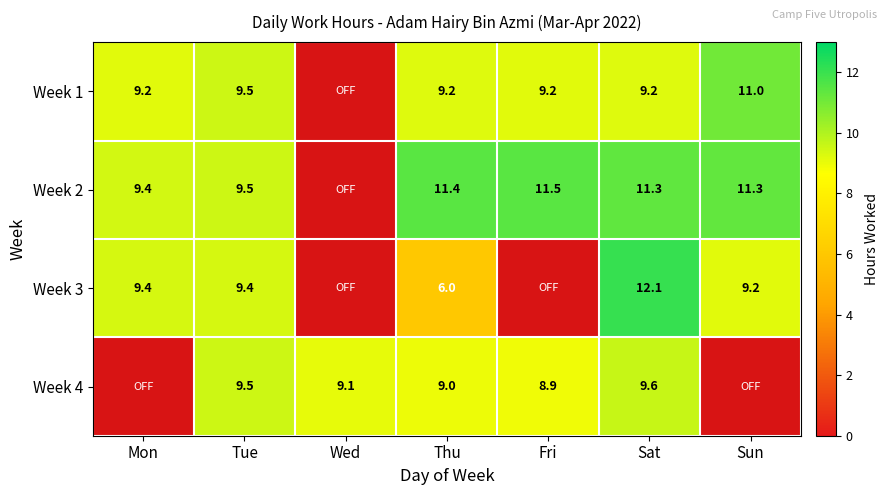

Is it true that Week 4 equals 9.1 at Wed?

True